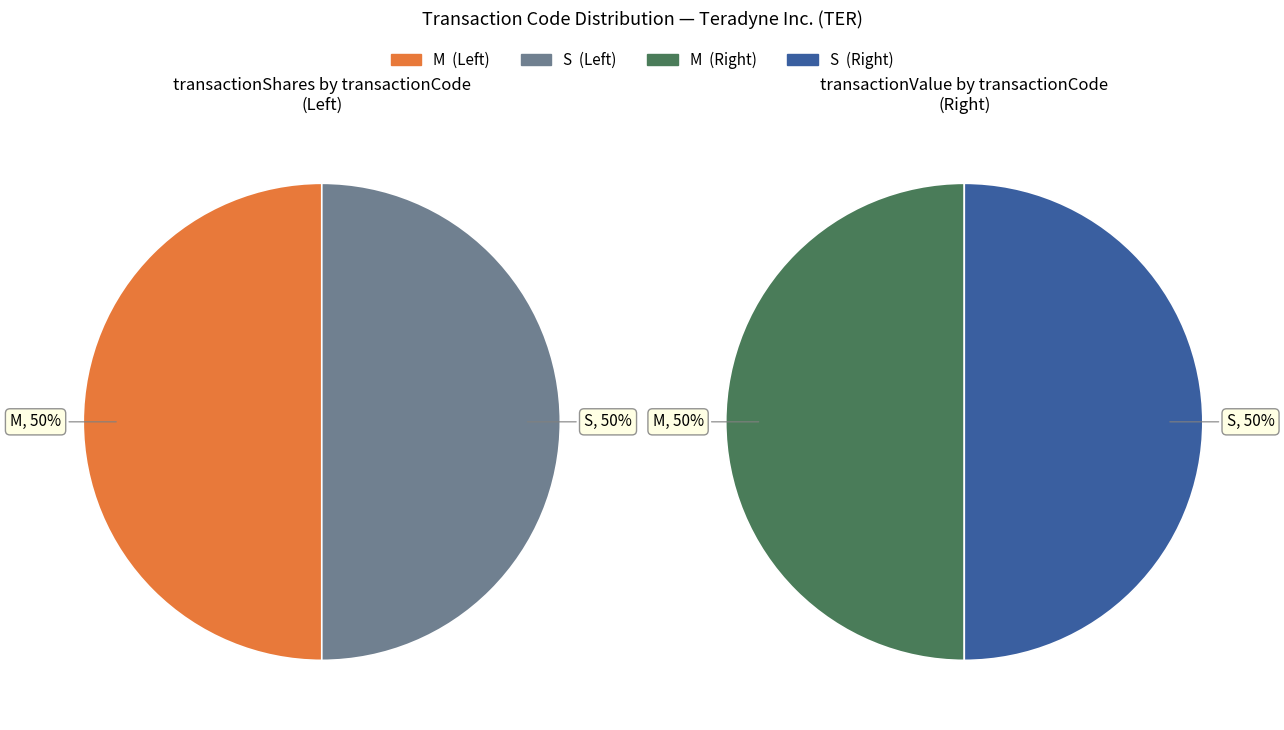

To the nearest percent, what is the average slice percentage?

50%